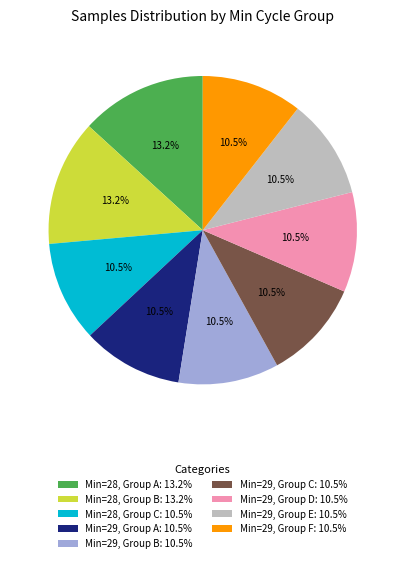

What percentage do Min=29, Group D: 10.5% and Min=28, Group B: 13.2% together represent?

23.7%